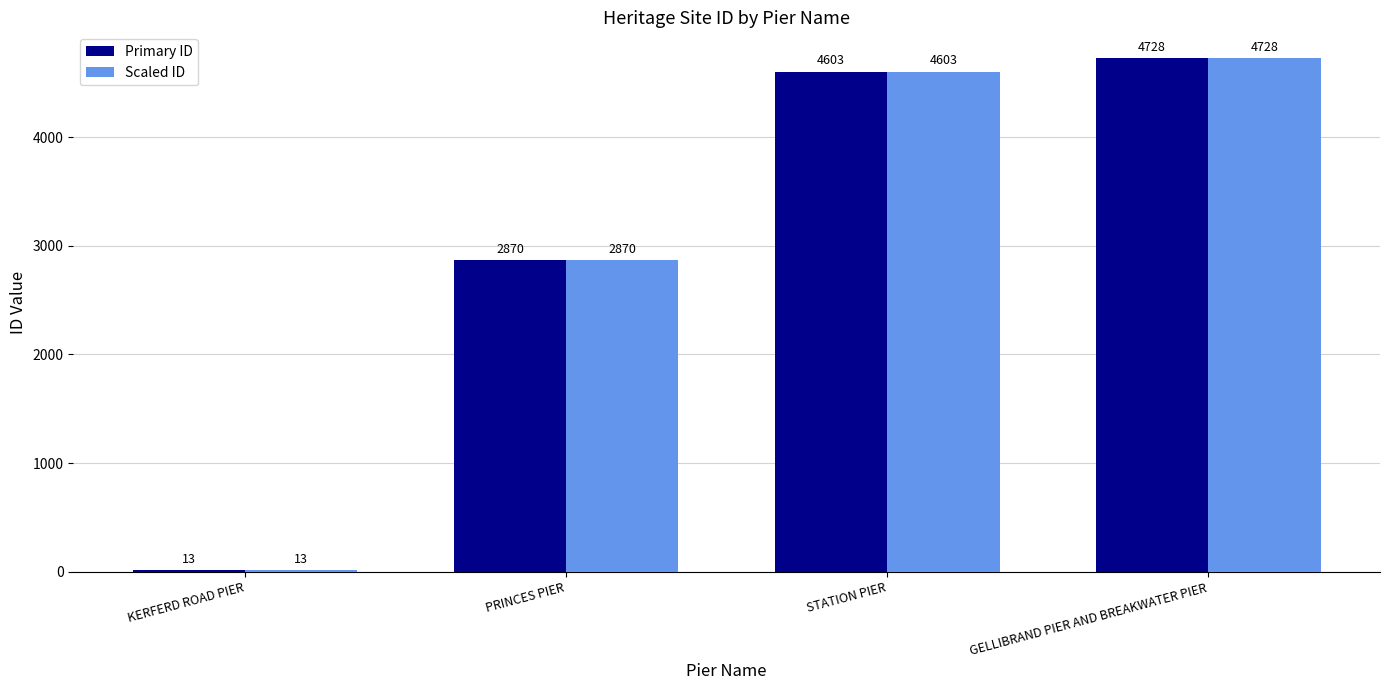

The Scaled ID series shows 2870 at PRINCES PIER. True or false?

True